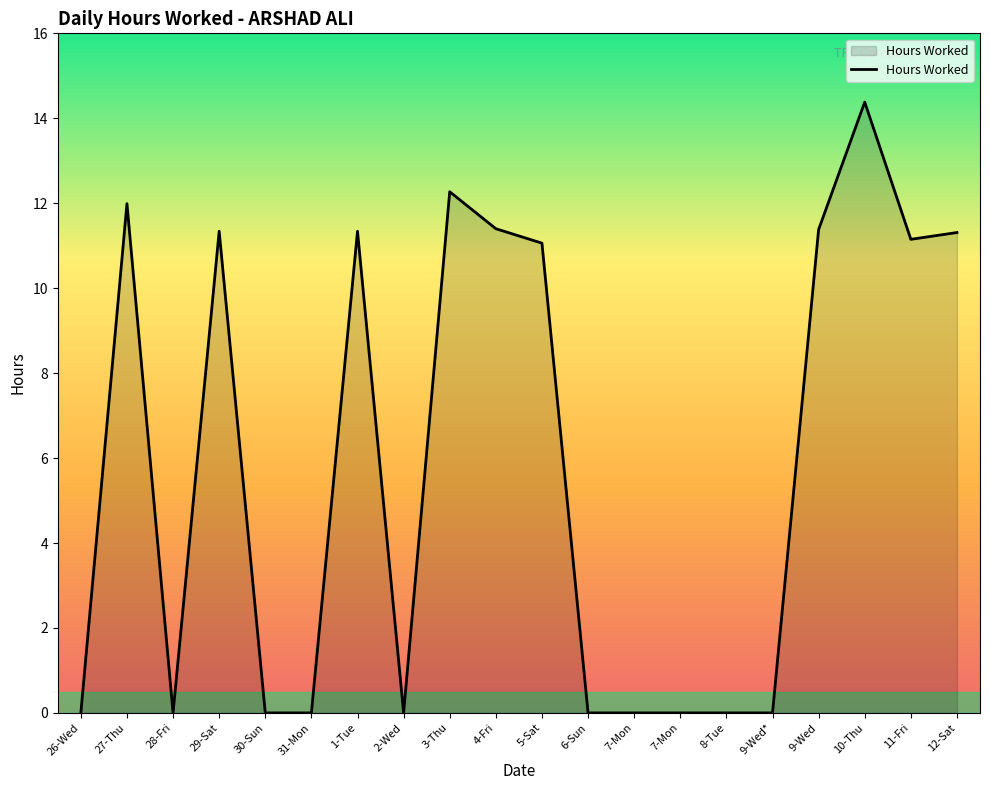

The chart shows a value of 7.6 at 4-Fri. True or false?

False